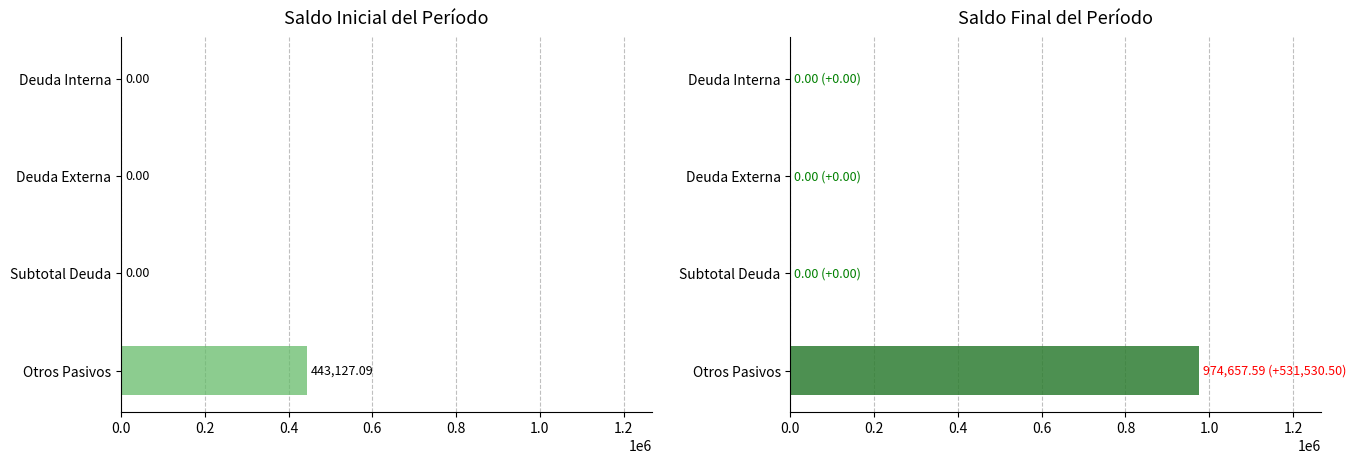

What is the value of the Saldo Inicial del Período bar at the 4th from the left?

443127.1